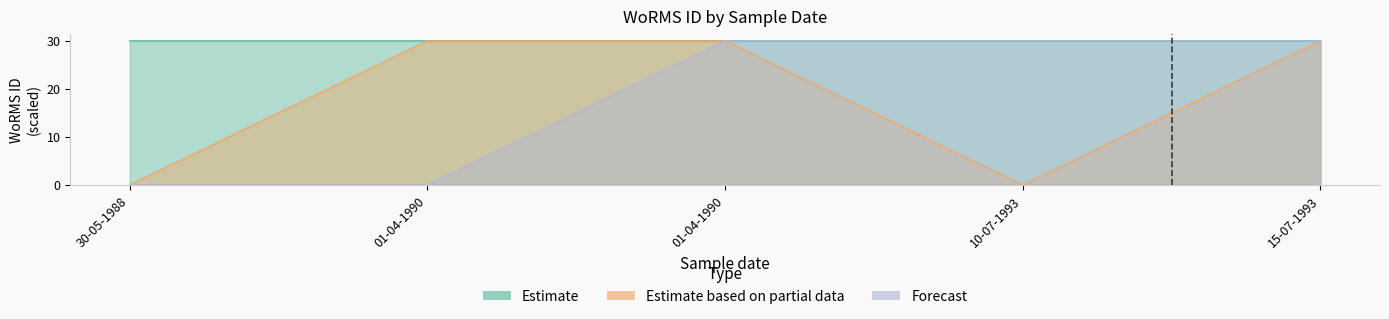

How many values in Forecast are above zero?

3